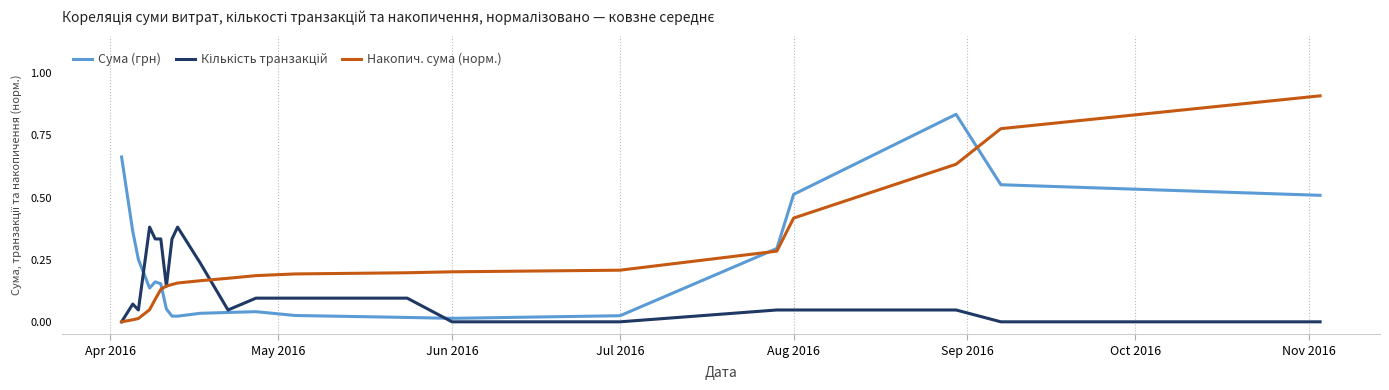

What is the maximum value shown in the chart?

0.9